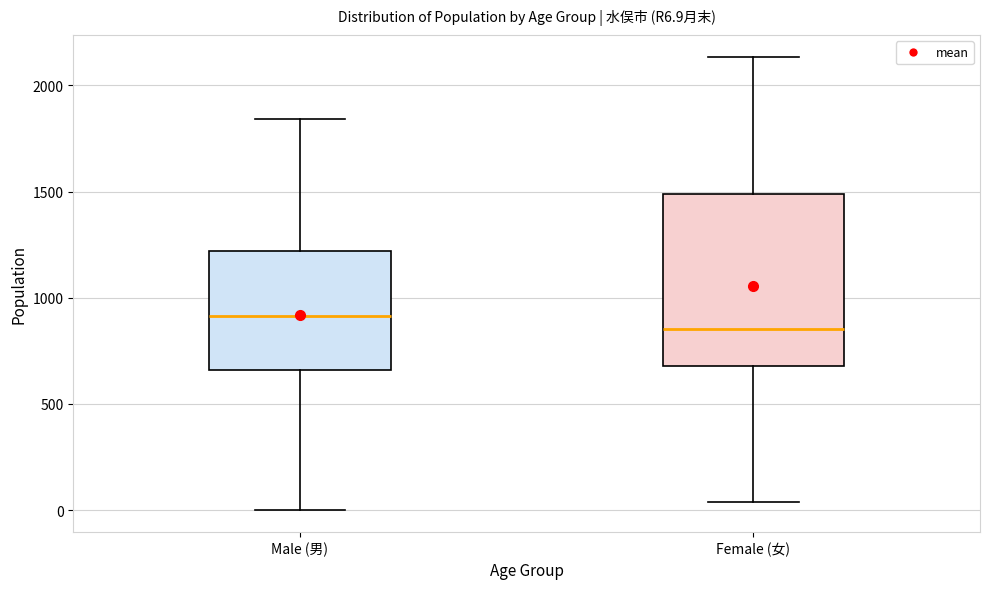

Which box has the highest median line?

Male (男)